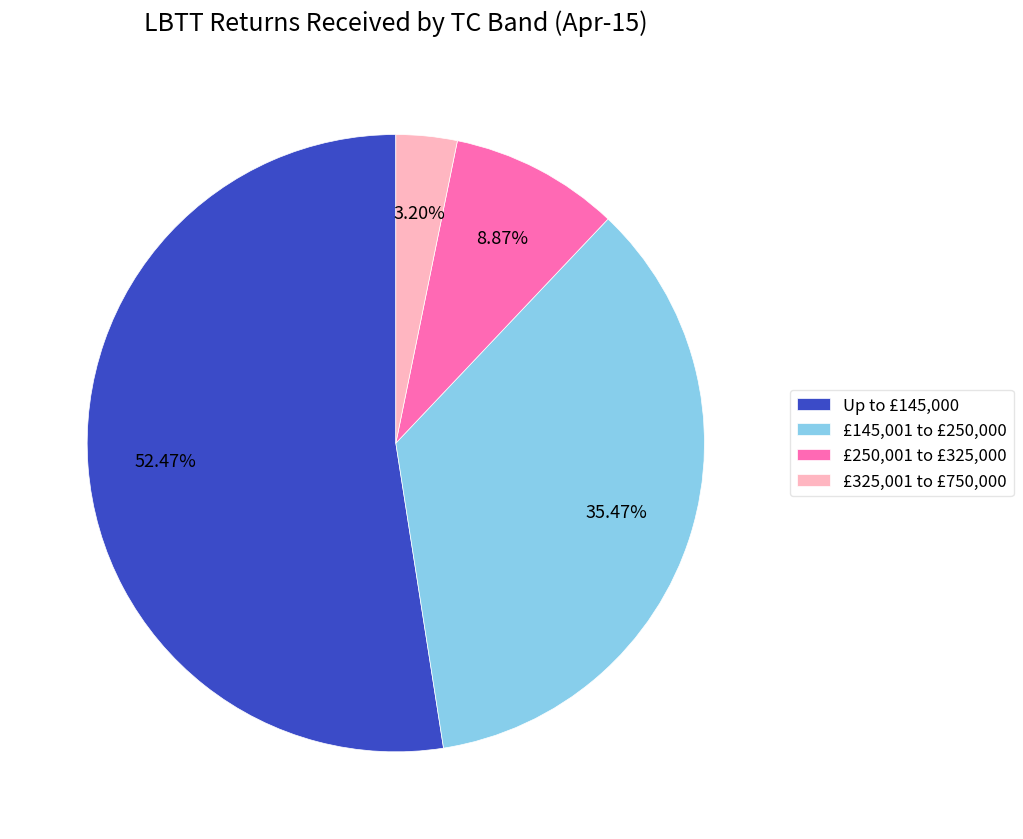

Which slice is the largest?

Up to £145,000